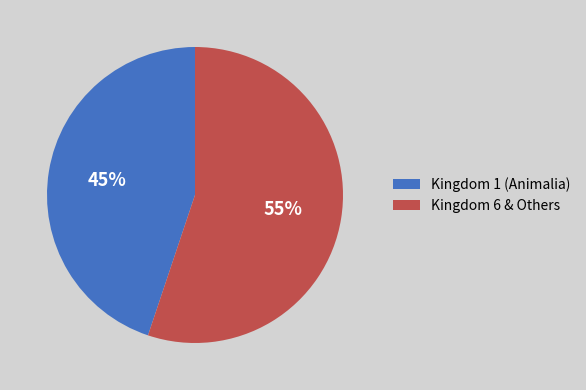

Which has a higher value, Kingdom 1 (Animalia) or Kingdom 6 & Others?

Kingdom 6 & Others